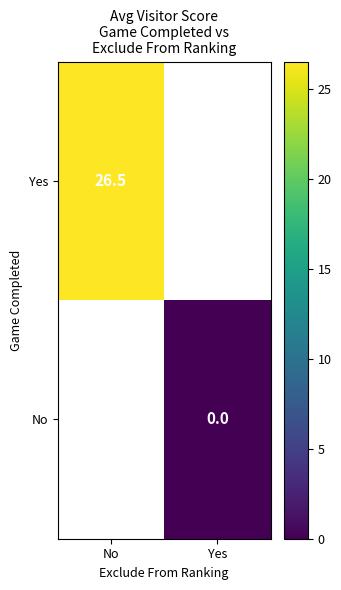

At which category does the chart reach its peak across all series?

No